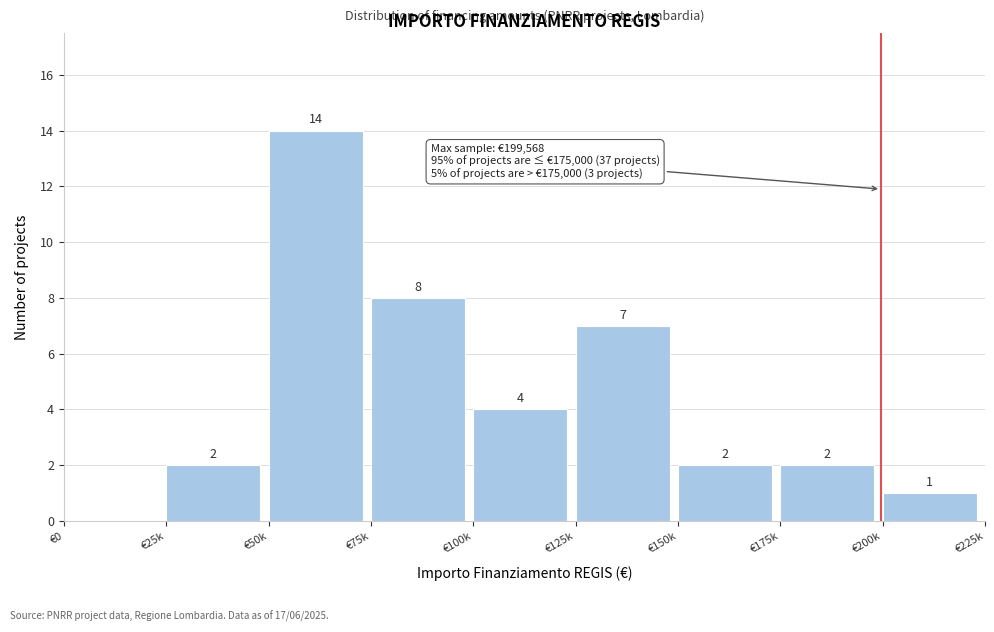

Reading left to right, transcribe all the data shown in this chart.

€0=0	€25k=2	€50k=14	€75k=8	€100k=4	€125k=7	€150k=2	€175k=2	€200k=1